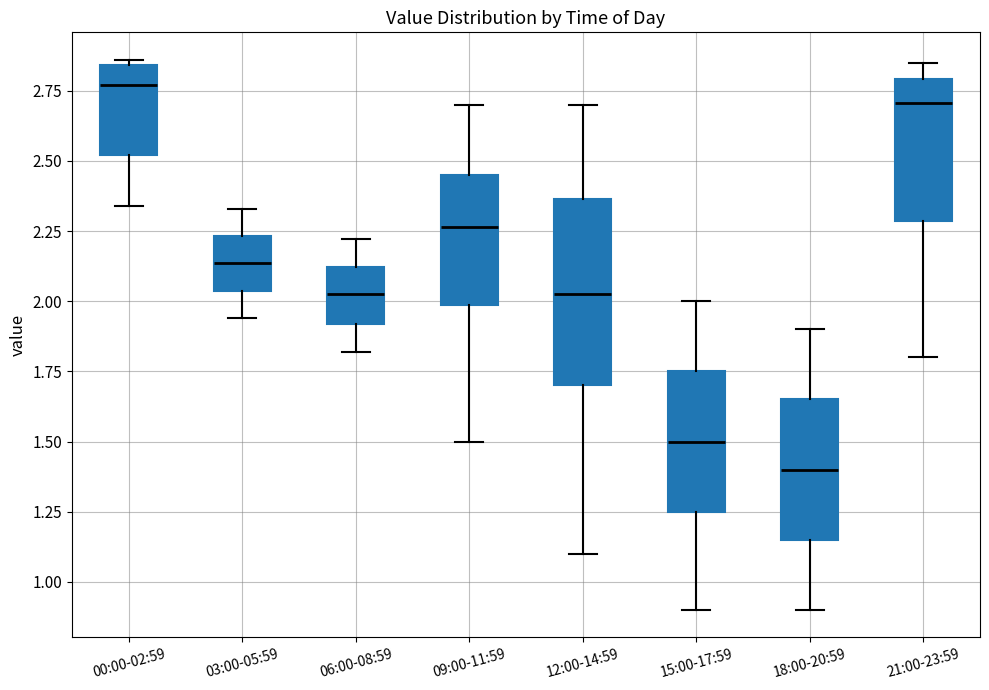

Where is the lower edge of the box for 21:00-23:59 on the y-axis? The values are not printed on the chart, so give them approximately, as read against the axis.

2.30